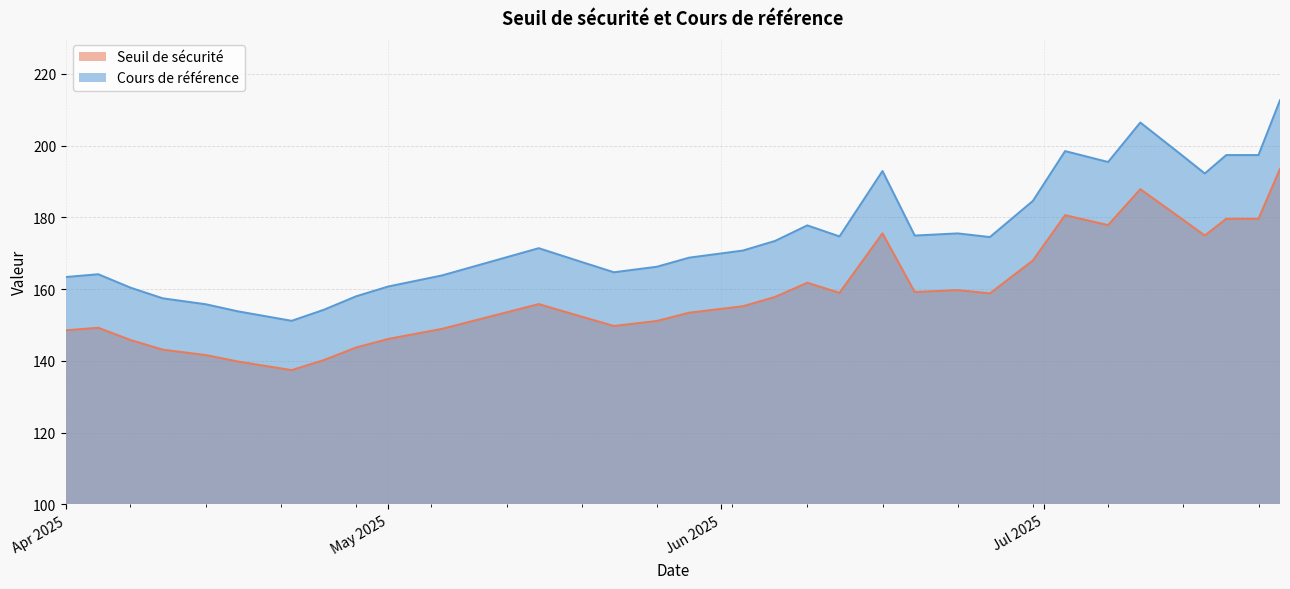

True or false: Cours de référence and Seuil de sécurité intersect in this chart.

False